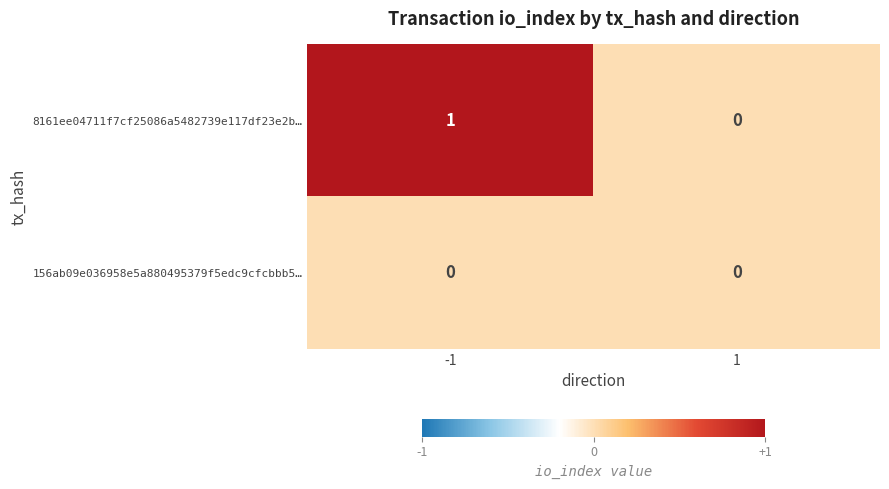

Count the number of data series in this chart.

2